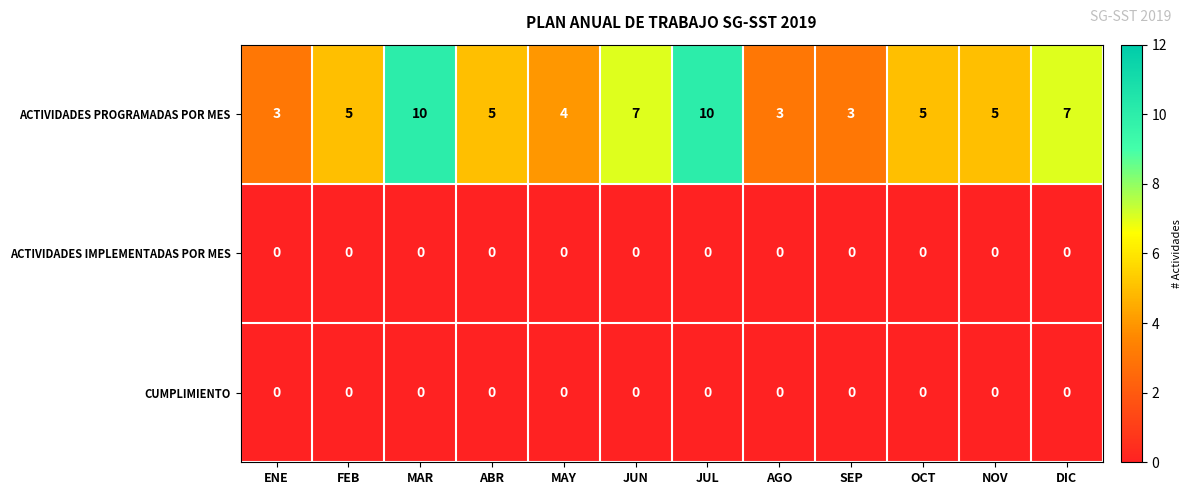

Count the ACTIVIDADES PROGRAMADAS POR MES values in the range 4 to 7.

7